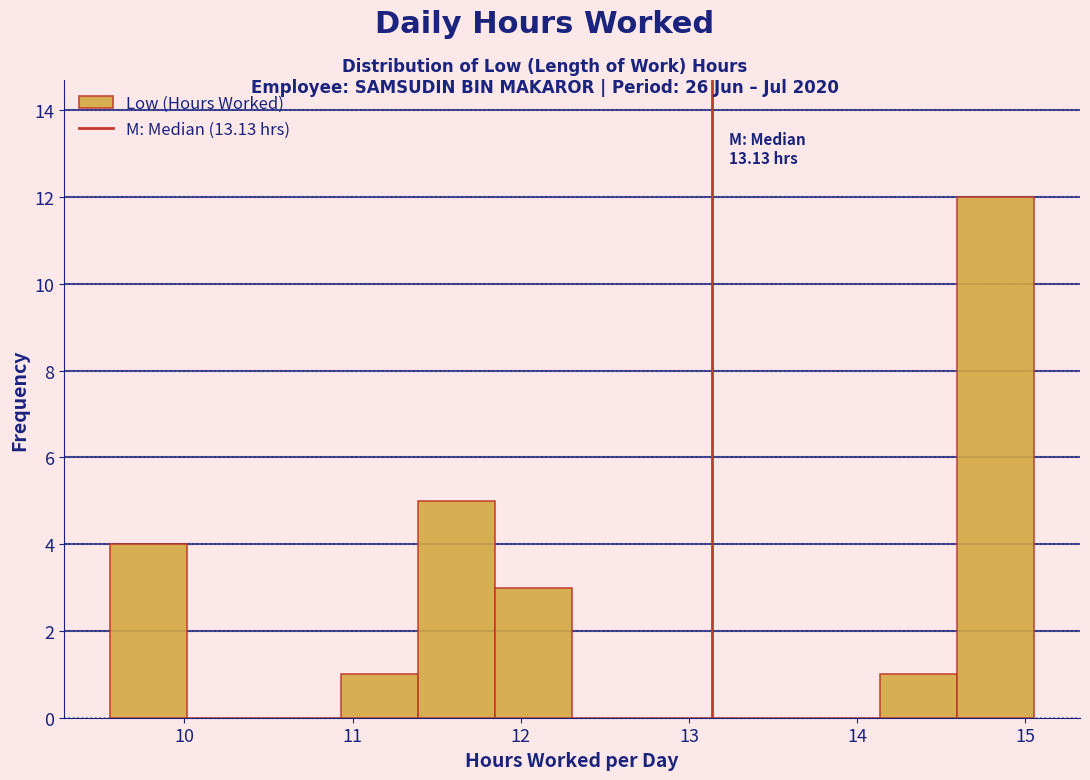

Over which range of the x-axis is the bar tallest?

14.6 to 15.1